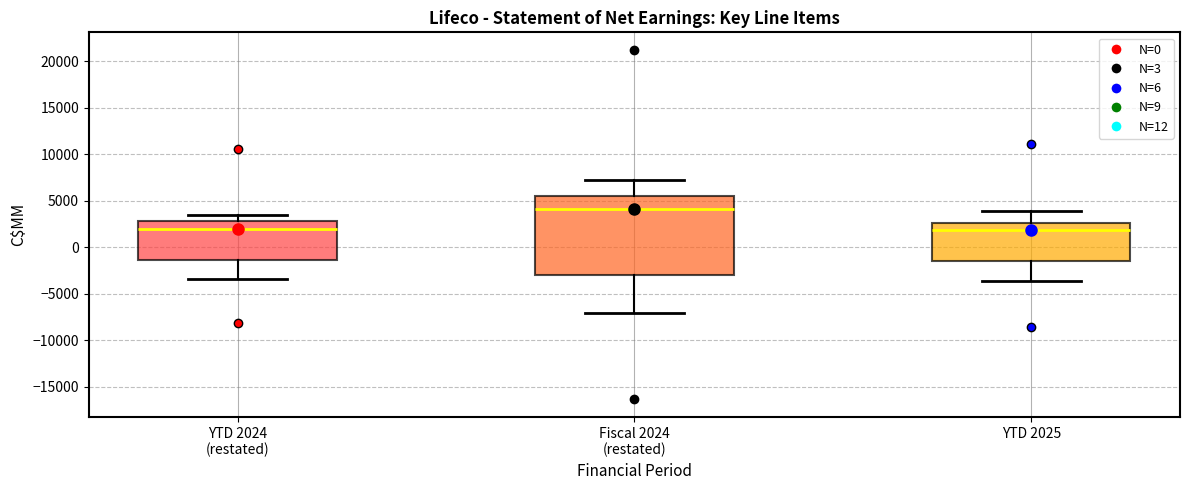

Reading left to right, transcribe this box plot: for each box, give where its median line is, the range the box spans, and where its two whiskers end, as read against the y-axis. The values are not printed on the chart, so give them approximately, as read against the axis.

YTD 2024 (restated): median 2000, box -1500 to 3000, whiskers -3500 to 3500
Fiscal 2024 (restated): median 4000, box -3000 to 5500, whiskers -7000 to 7000
YTD 2025: median 2000, box -1500 to 2500, whiskers -3500 to 4000